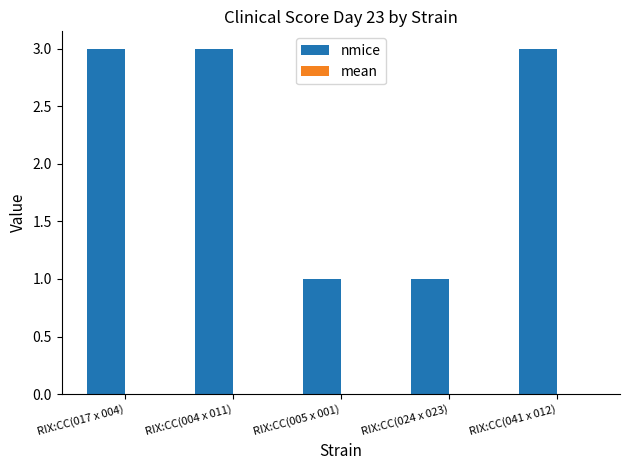

What is the label of the 1st bar from the left?

RIX:CC(017 x 004)